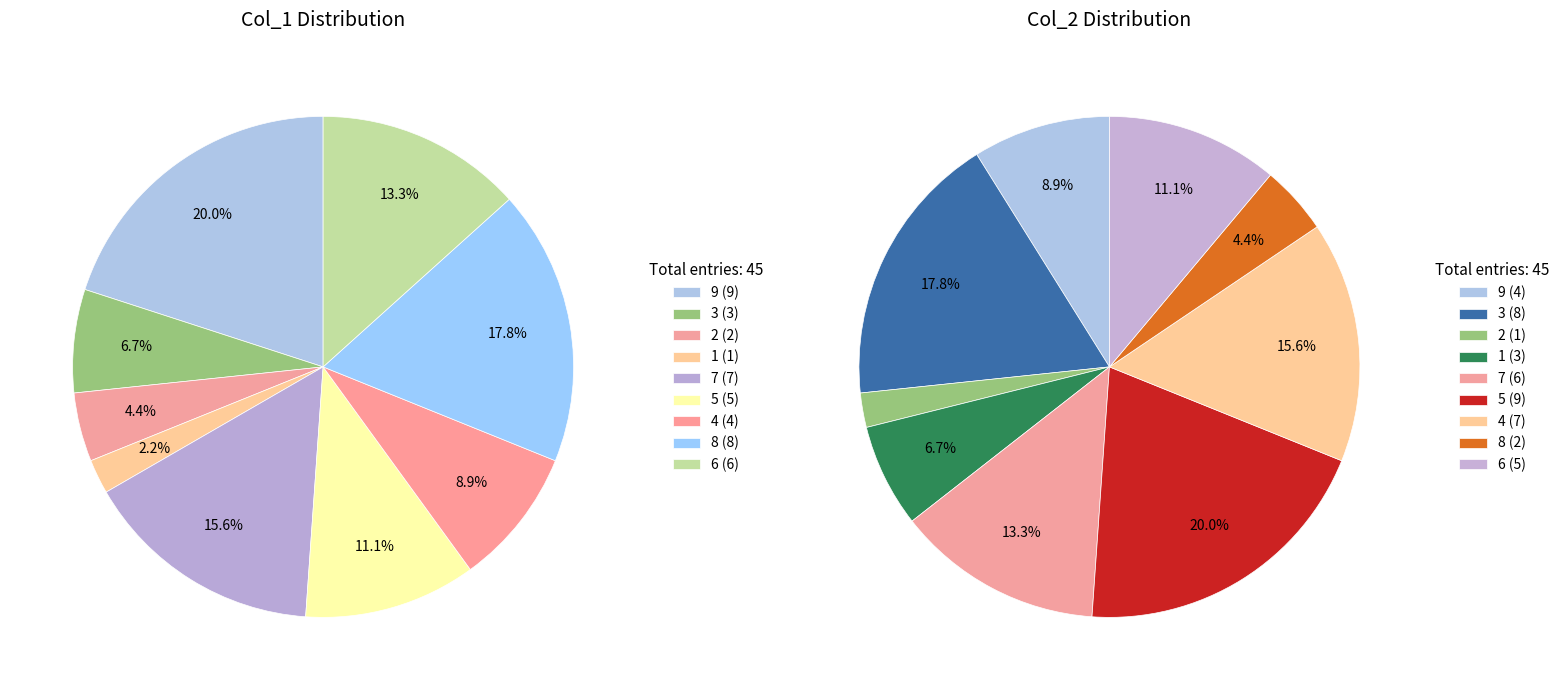

Count the number of slices in the pie.

9